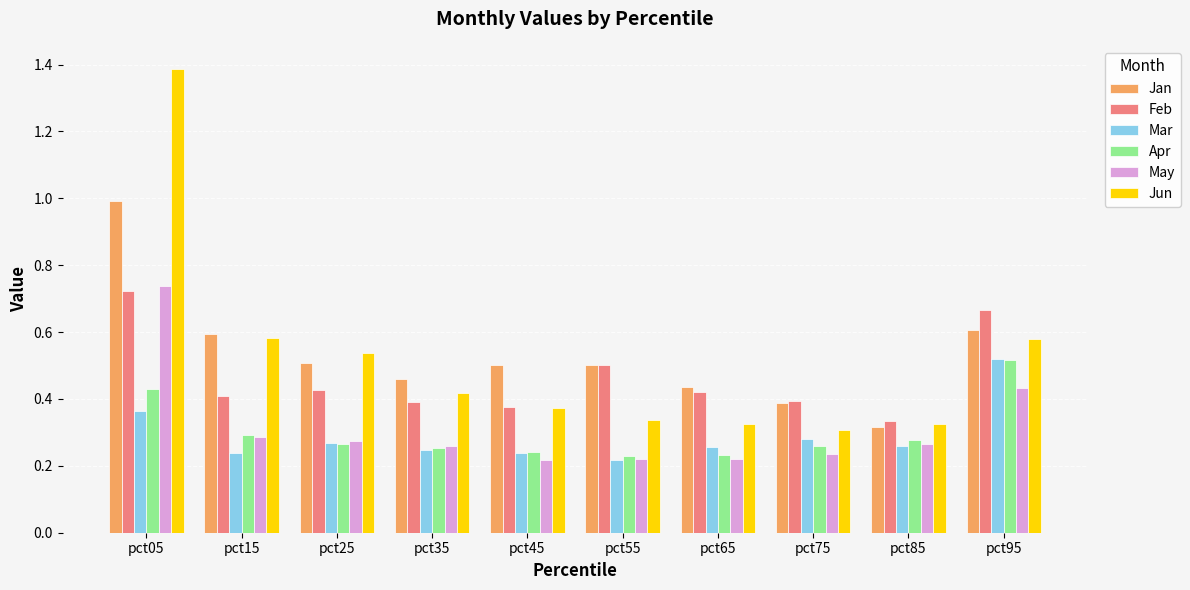

At which label does May reach its peak?

pct05